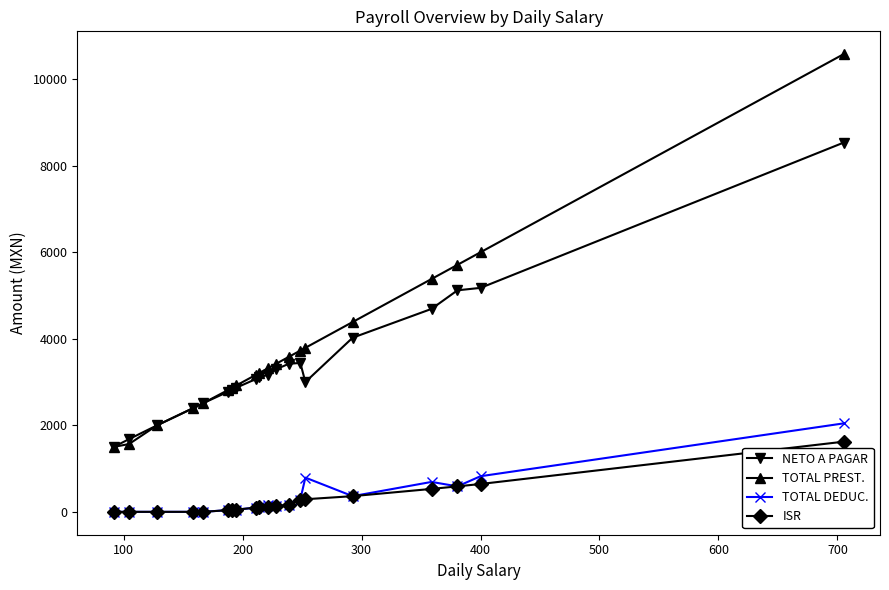

What is the maximum value shown in the chart?

10577.1